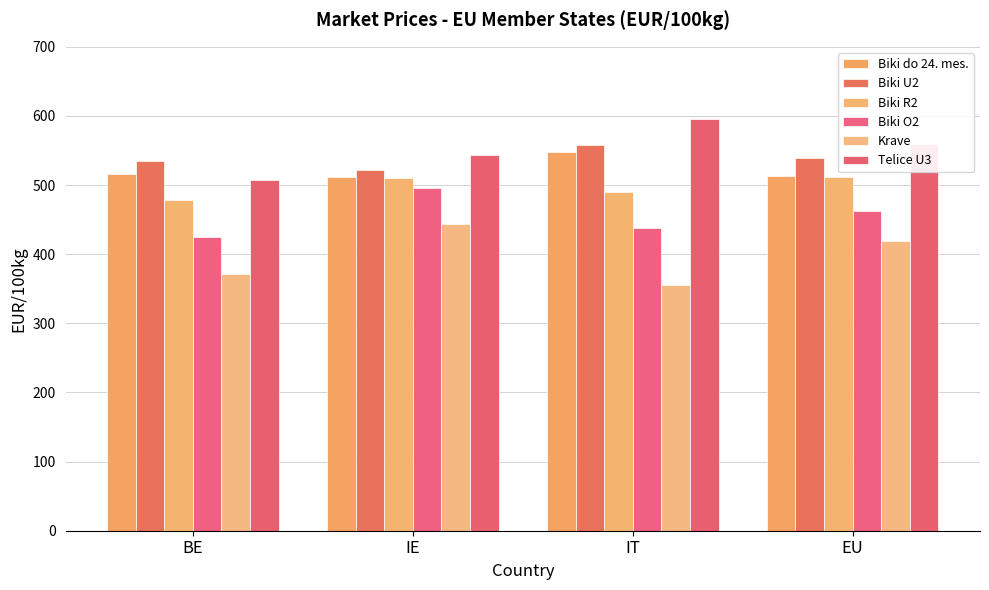

Are the bars grouped side by side (vs. stacked)?

Yes